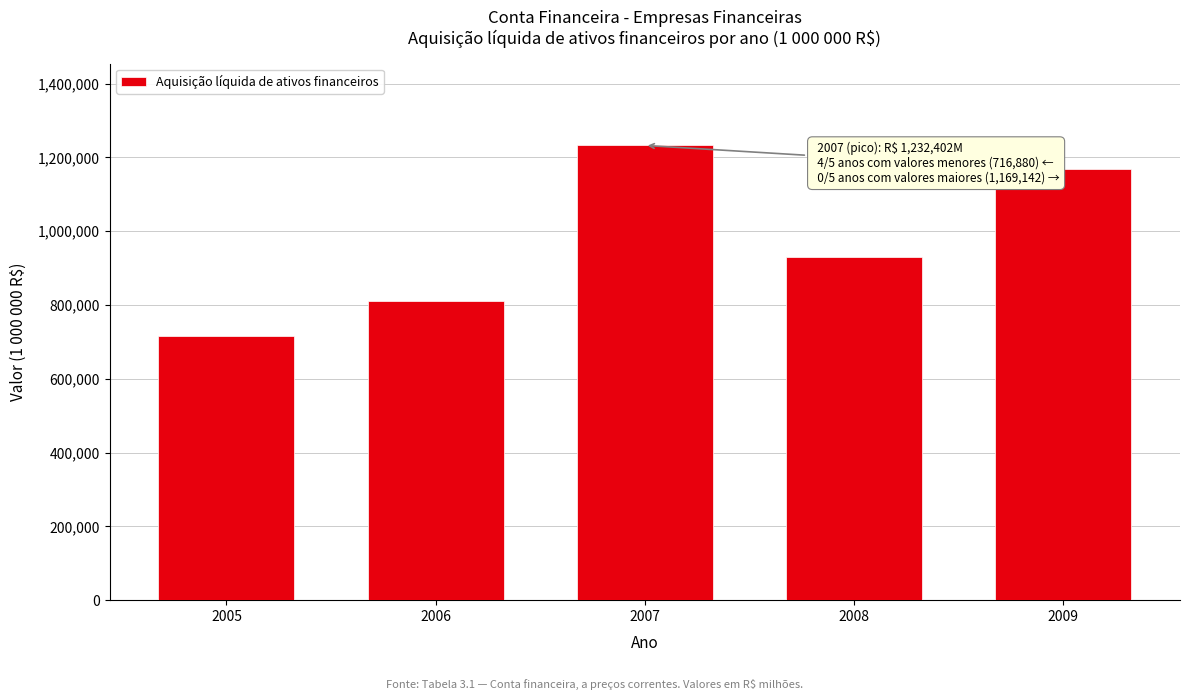

Reading left to right, what are all the values shown in this chart?

716879.9	810103.9	1232401.7	929933.2	1169141.9